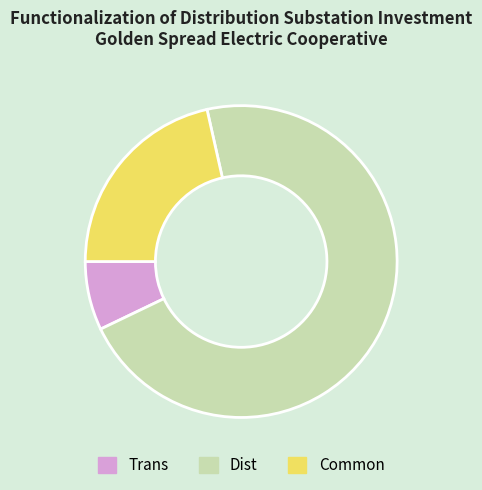

Approximately how many times larger is the value at Common compared to Trans?

3.0